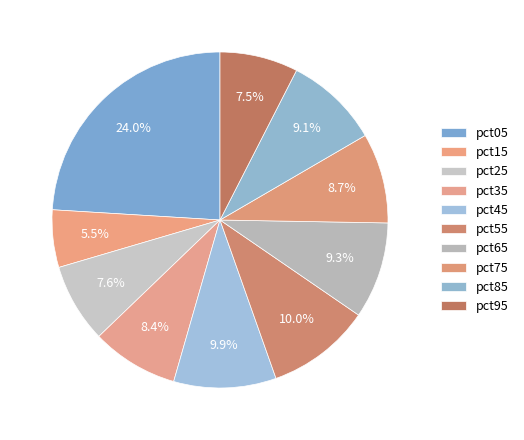

What percentage is the pct45 slice, to the nearest percent?

10%